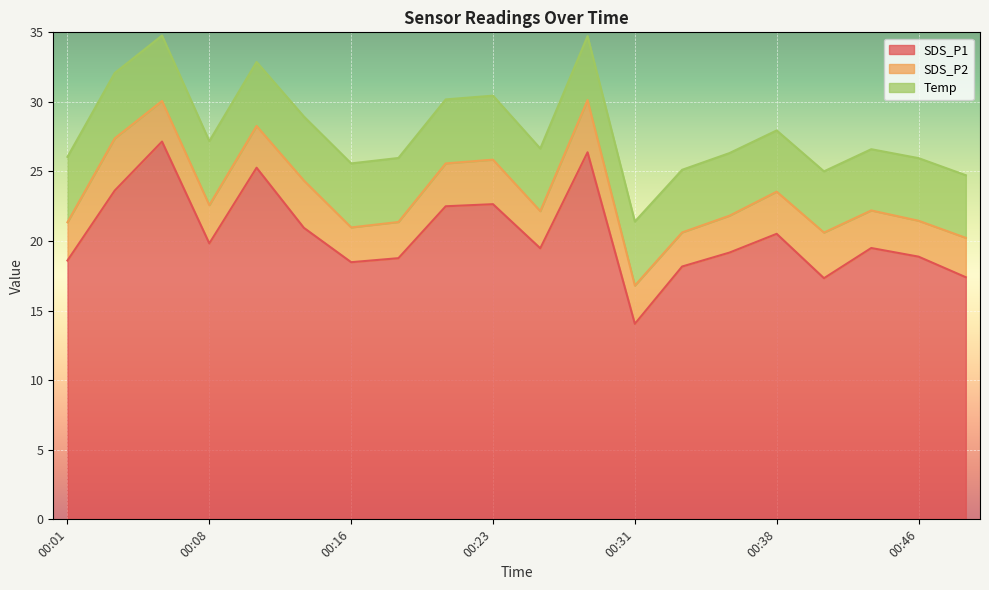

Is the value of SDS_P1 at 00:23 greater than the value of Temp at 00:03?

Yes